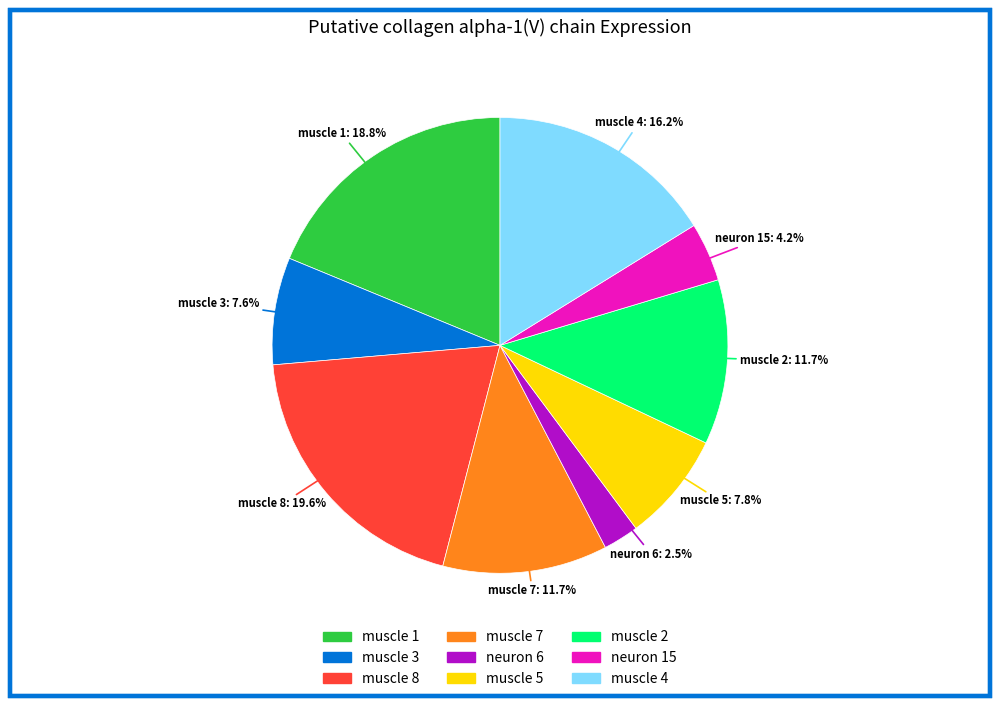

To the nearest percent, what is the difference between the muscle 4 and muscle 3 slice percentages?

9%